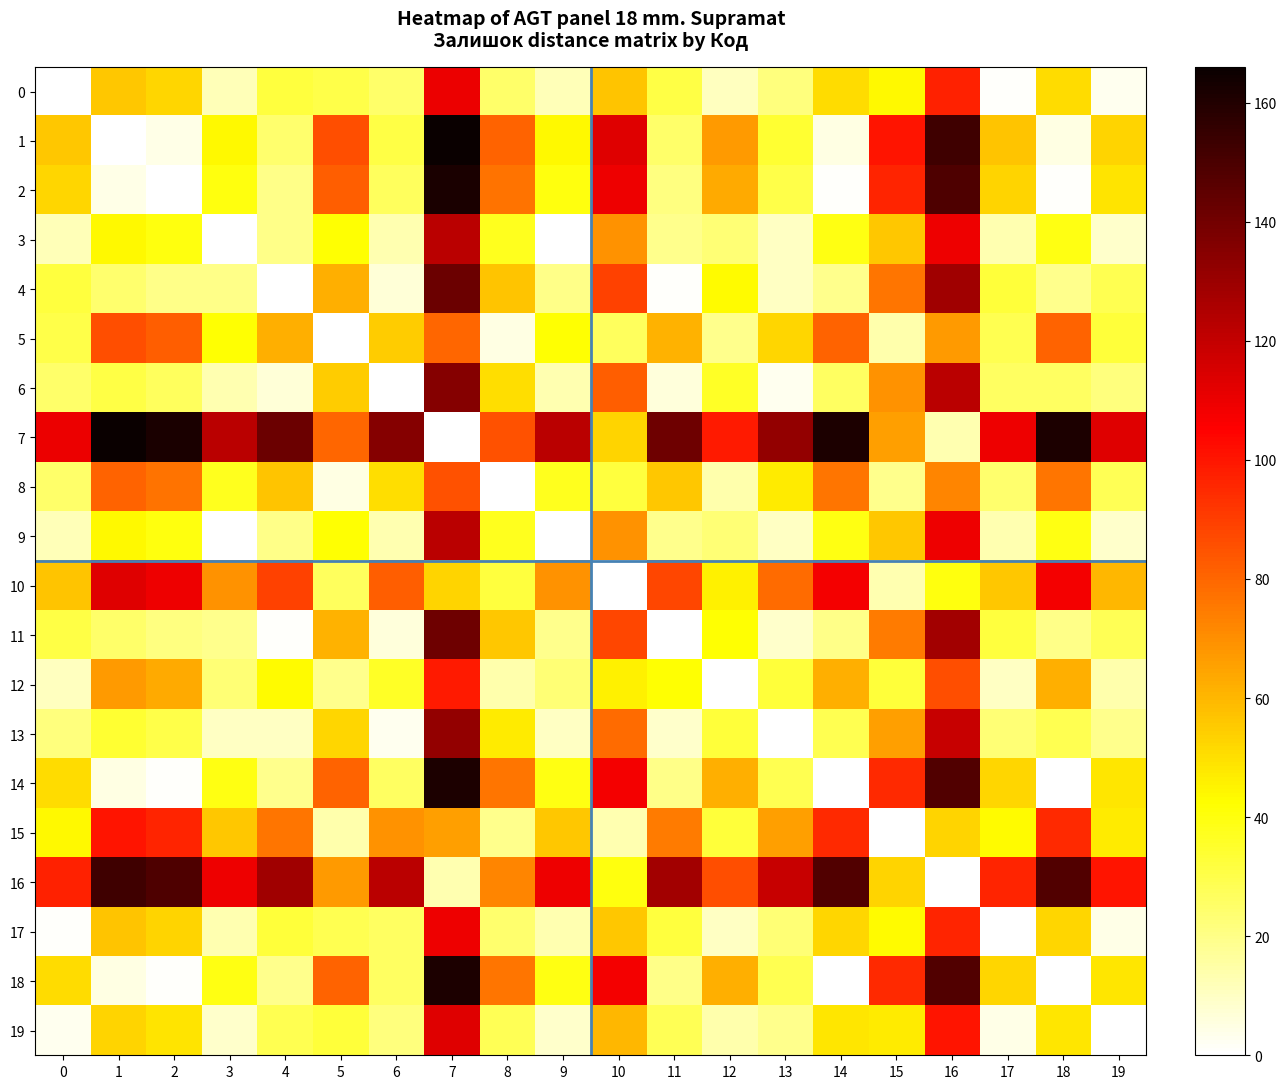

At 4, list the series in order from largest to smallest.

7, 16, 10, 15, 5, 8, 12, 17, 0, 19, 1, 2, 3, 9, 14, 18, 13, 6, 11, 4